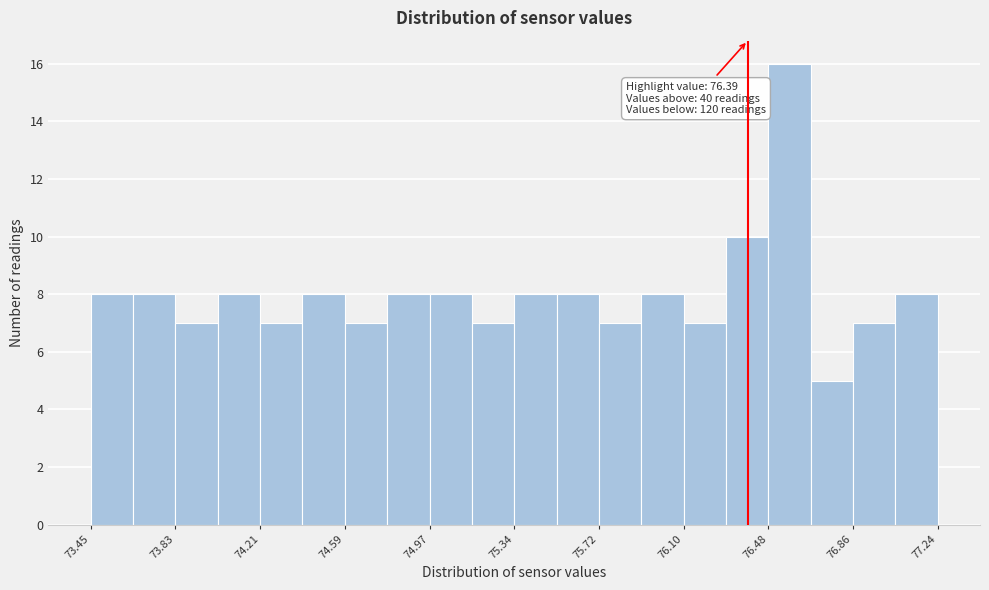

Read against the x-axis, roughly where is the centre of the tallest bar?

76.60